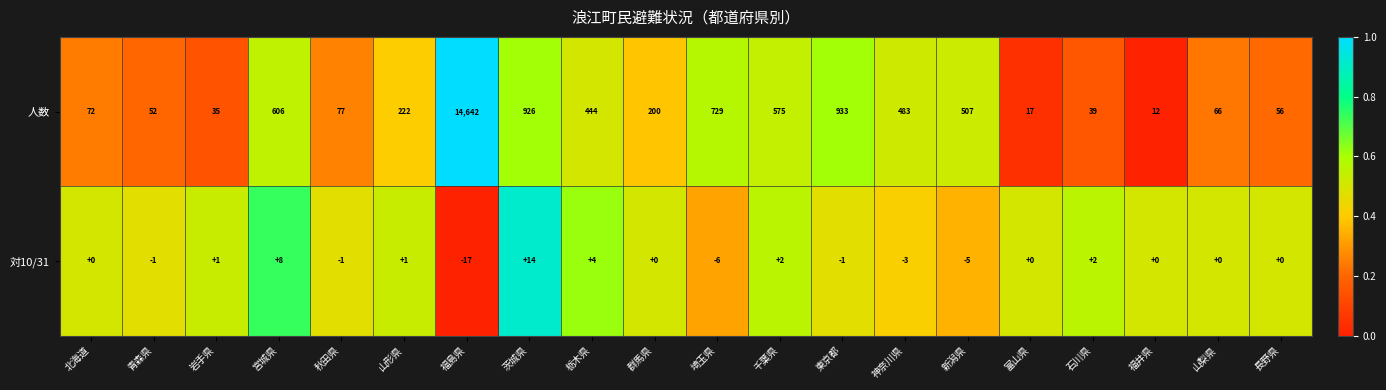

Which label corresponds to the smallest value in the chart?

福島県